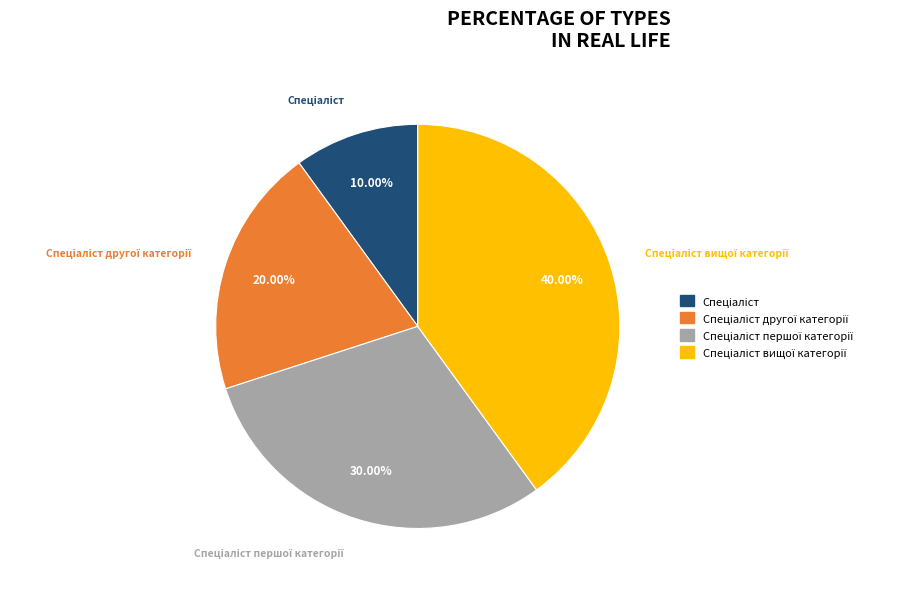

Does any single category account for the majority?

No